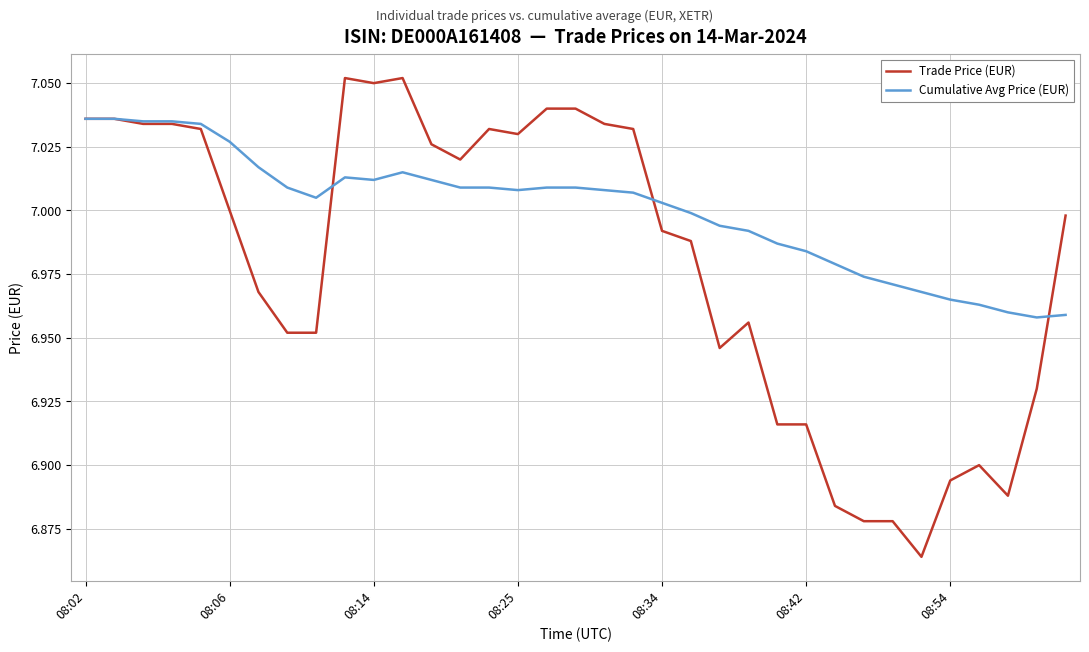

Which series has the largest total across all categories?

Cumulative Avg Price (EUR)